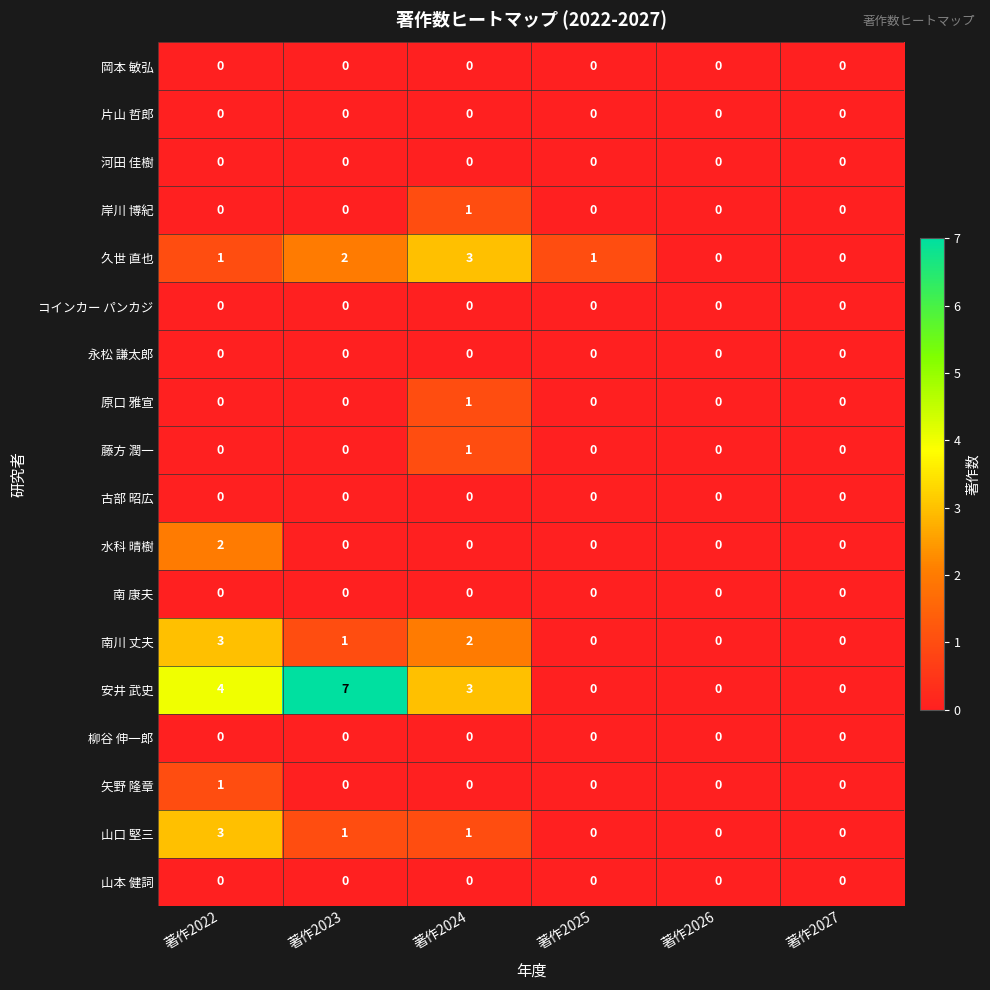

Which series has the largest total across all categories?

安井 武史